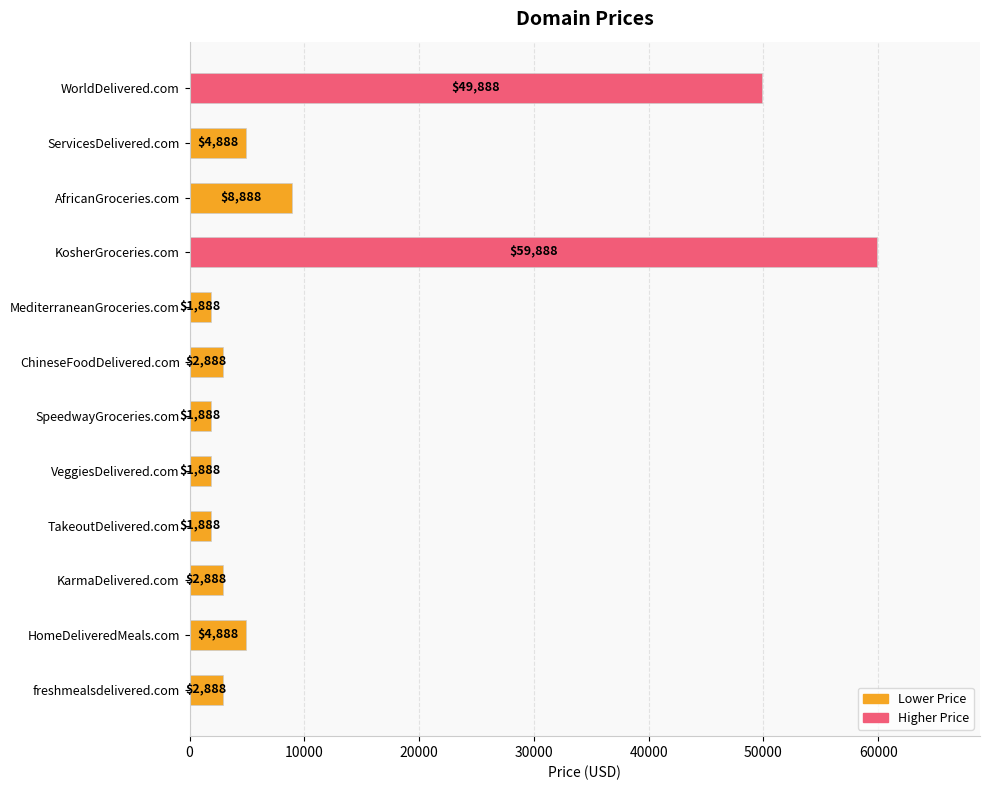

The value at TakeoutDelivered.com is 1888. True or false?

True